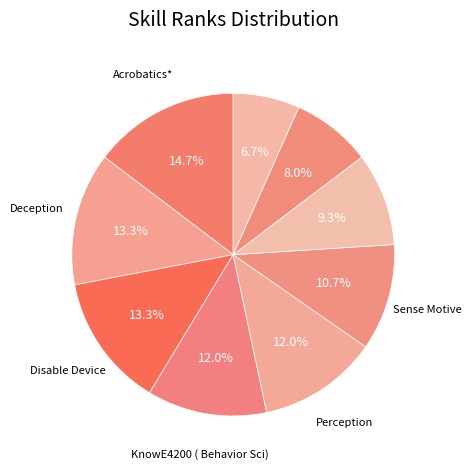

Is there a majority slice in this chart?

No